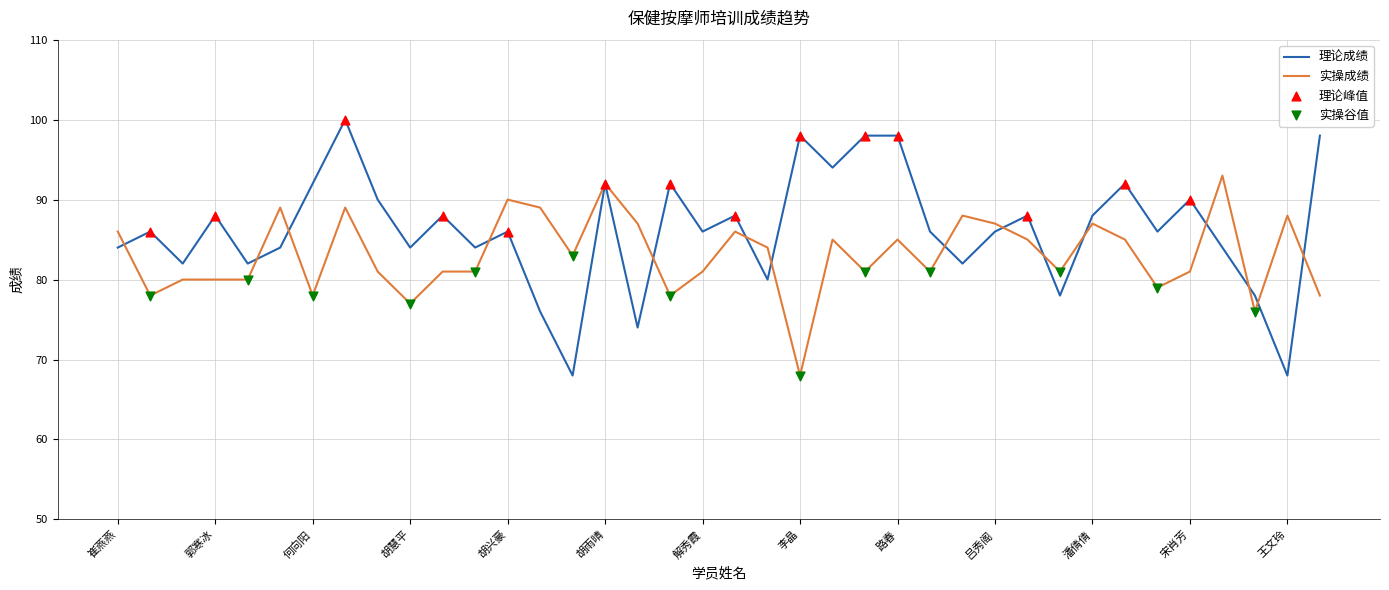

What is the maximum value shown in the chart?

100